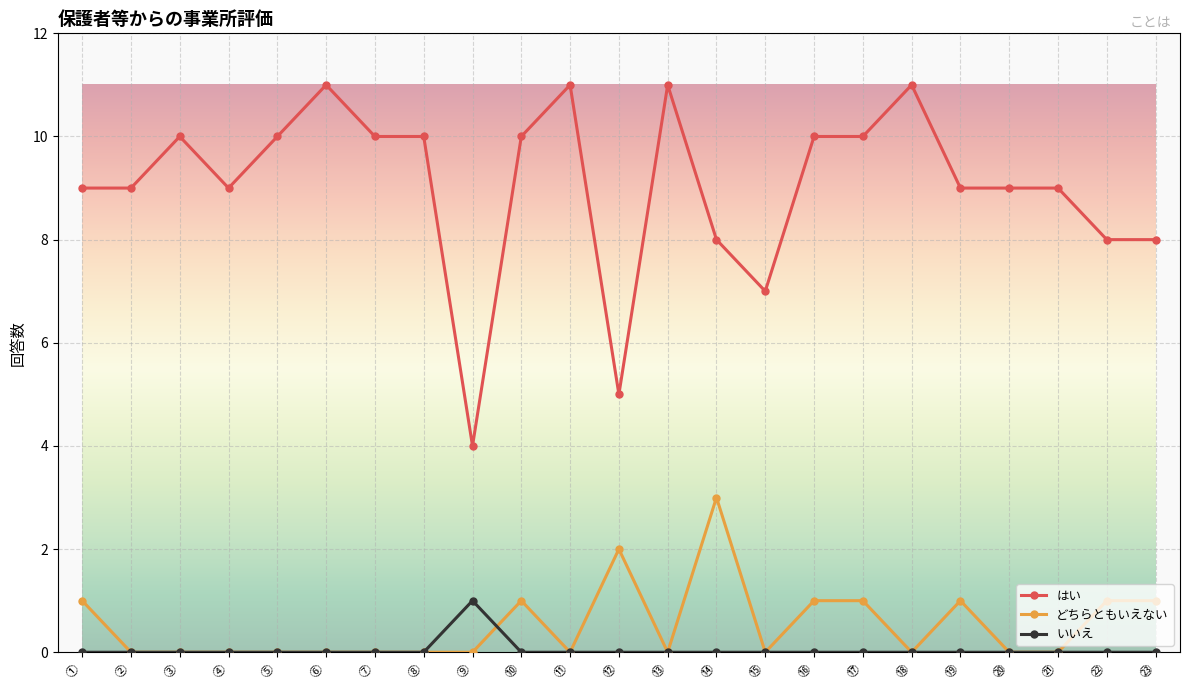

Rank the series at ① from lowest to highest value.

いいえ, どちらともいえない, はい